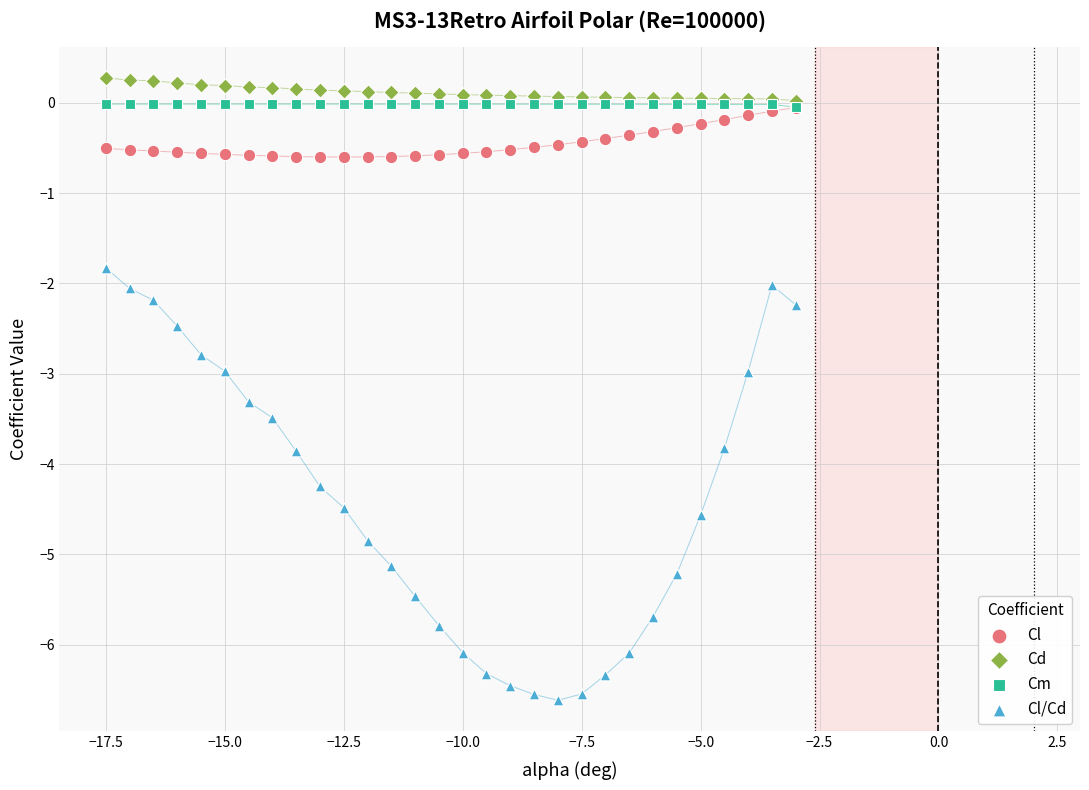

Which series has the largest Y range (max minus min)?

Cl/Cd